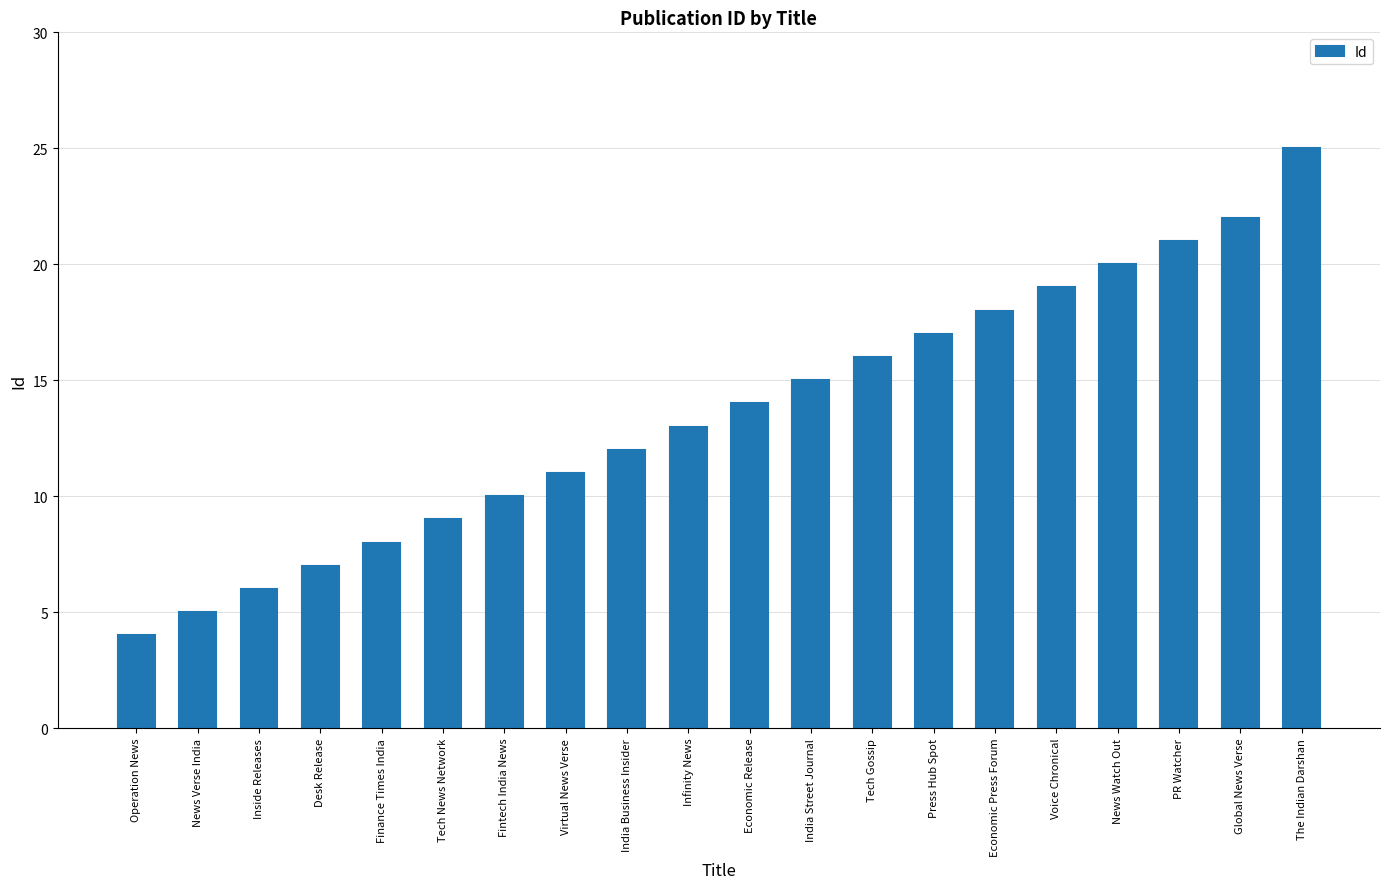

What is the sum of all values?

272